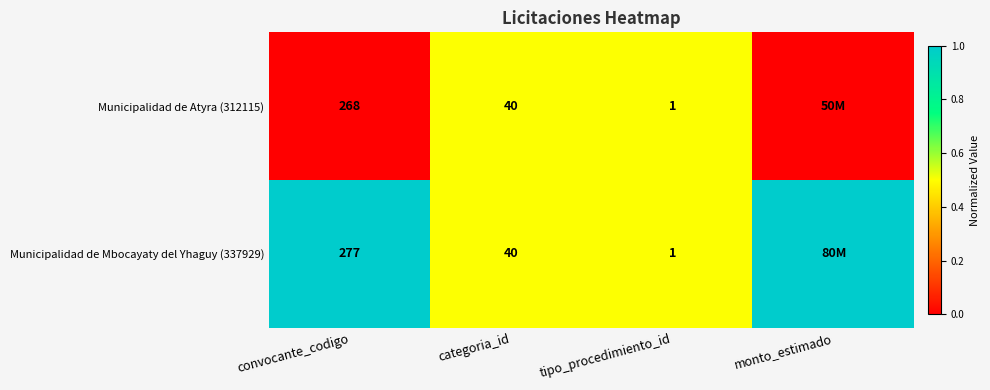

Is the value of Municipalidad de Atyra (312115) at convocante_codigo greater than the value of Municipalidad de Mbocayaty del Yhaguy (337929) at tipo_procedimiento_id?

Yes